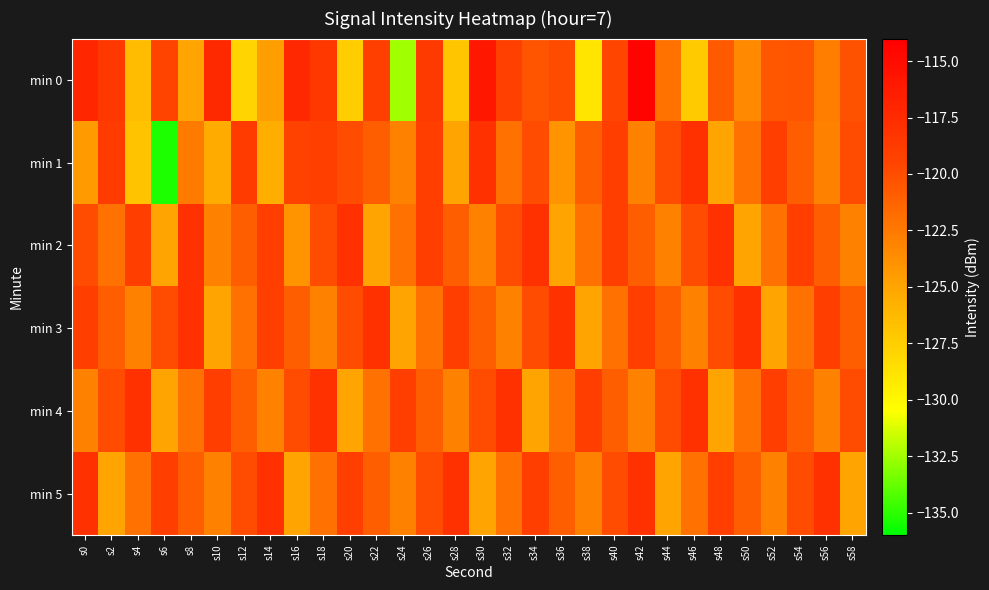

Rank the series by their maximum value, from highest to lowest.

min 0, min 1, min 2, min 3, min 4, min 5